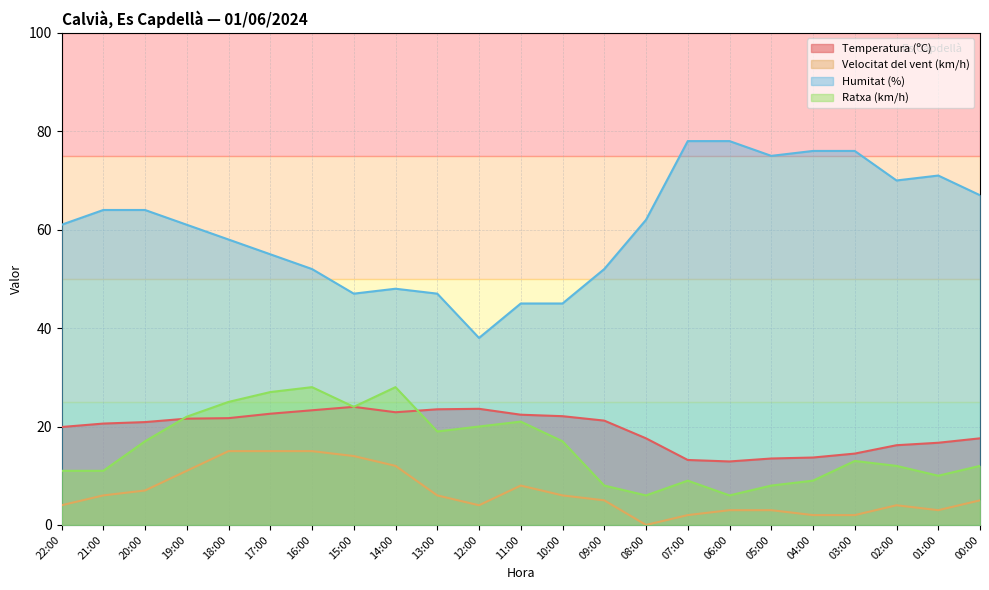

What is the value of the Temperatura (ºC) point at the 15th from the left?

17.6